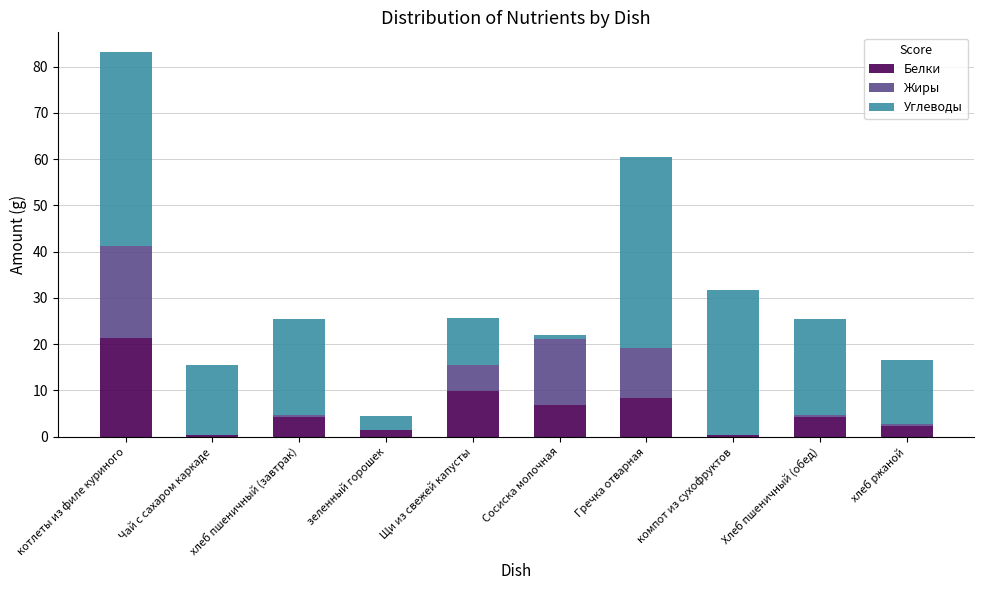

True or false: Белки has a value of 4.3 at Хлеб пшеничный (обед).

True